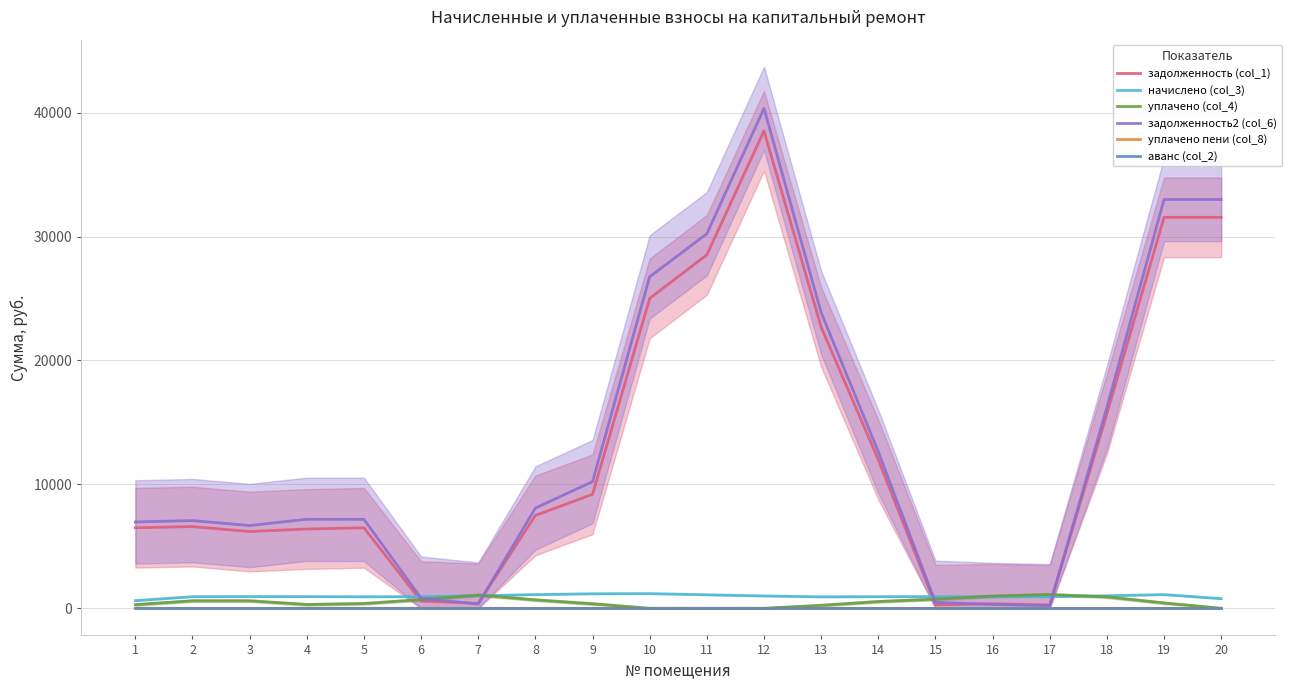

At 16, list the series in order from smallest to largest.

аванс (col_2), уплачено пени (col_8), задолженность2 (col_6), задолженность (col_1), начислено (col_3), уплачено (col_4)